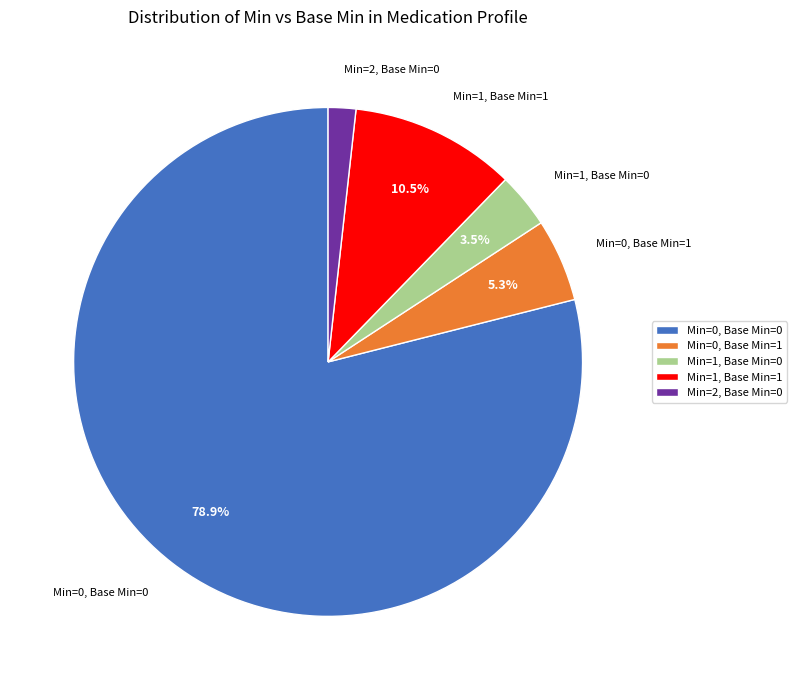

To the nearest percent, what percentage of the pie is Min=0, Base Min=0?

79%